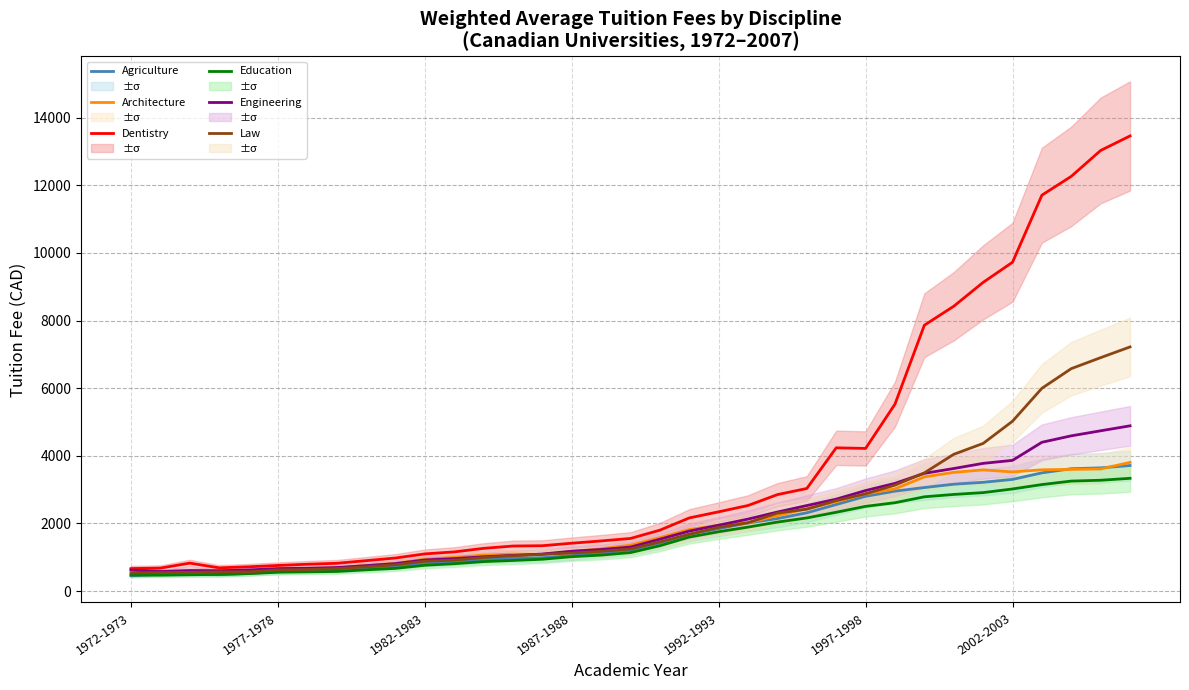

Is it true that Engineering equals 1542 at 1997-1998?

False